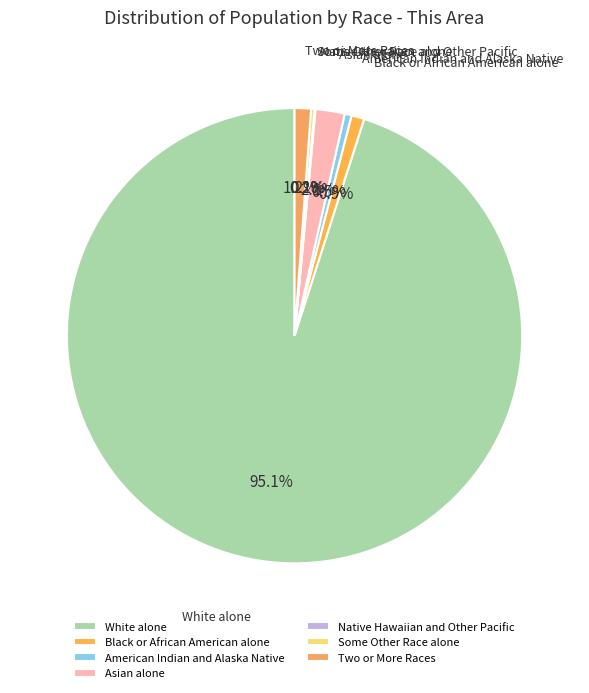

Is it true that Two or More Races is 1% of the pie?

True